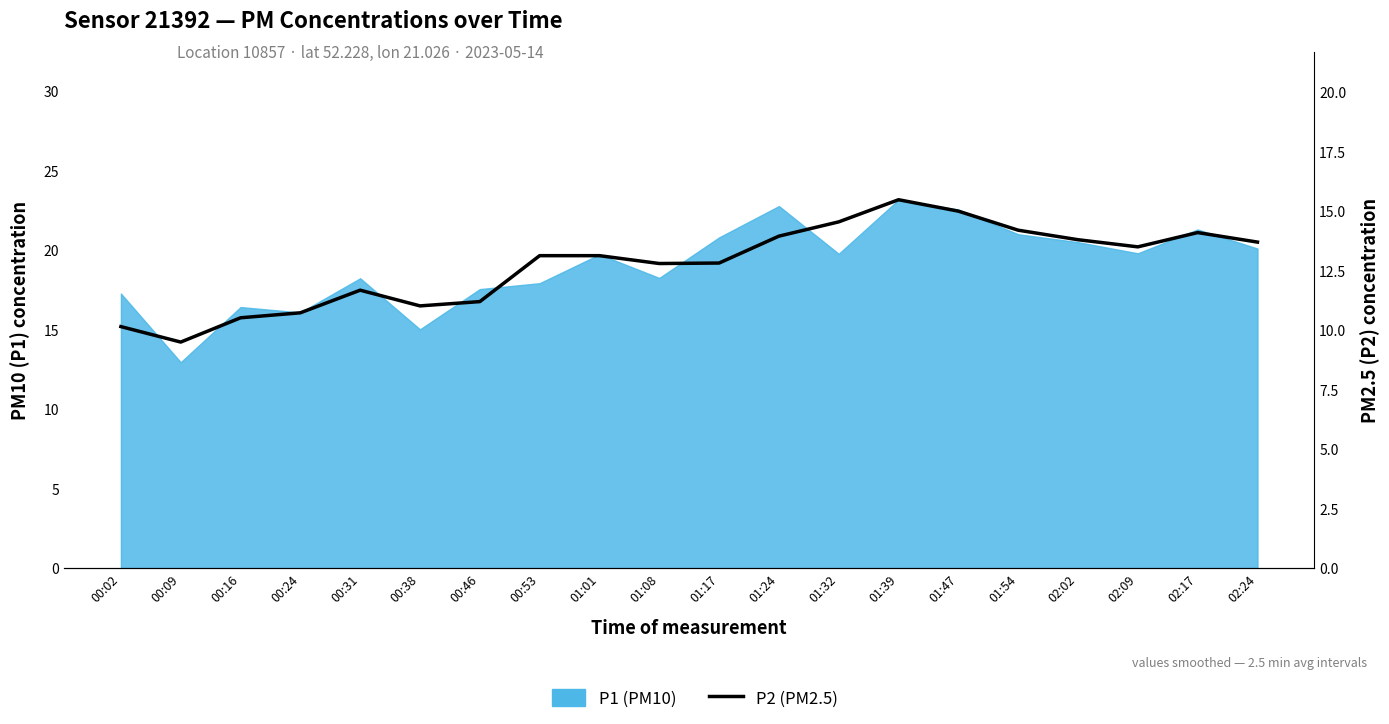

The value at 02:24 is 13.7. True or false?

True